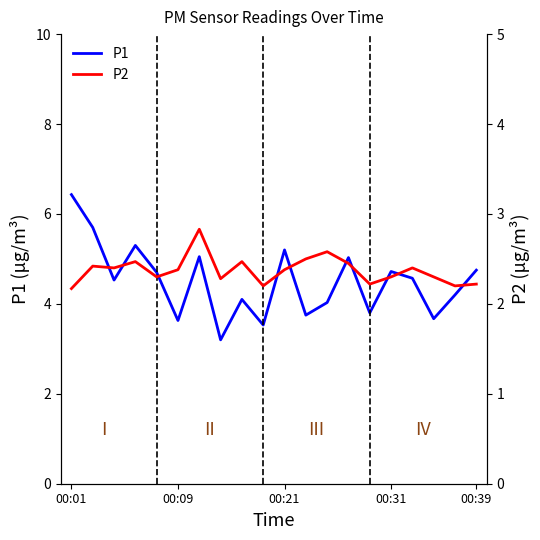

At which category is the sum across all series the highest?

00:01